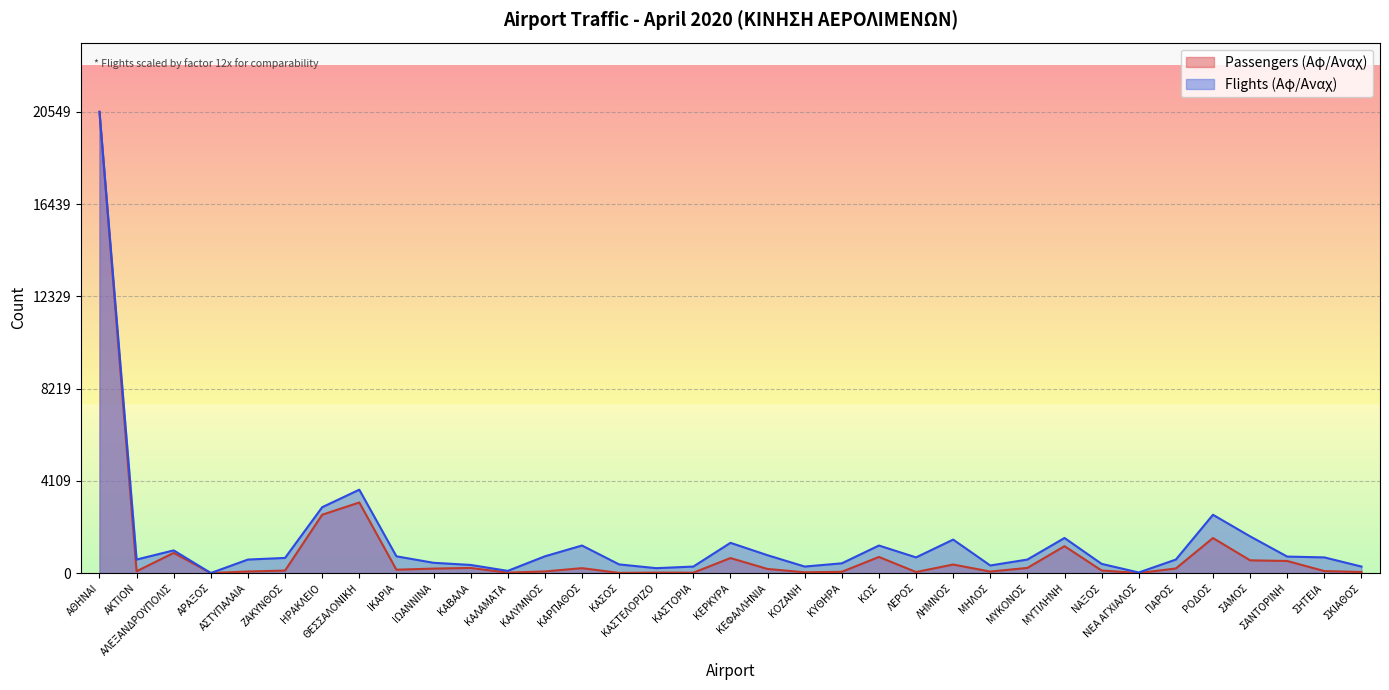

True or false: Passengers (Αφ/Αναχ) and Flights (Αφ/Αναχ) intersect in this chart.

False